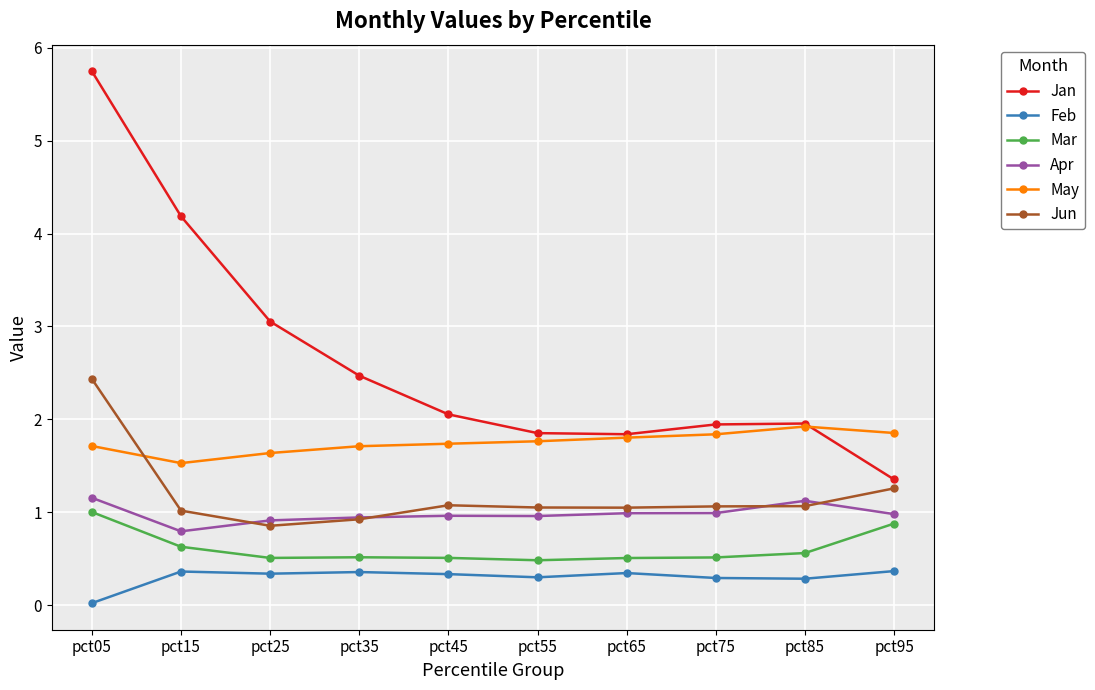

Which series has the widest spread of values?

Jan